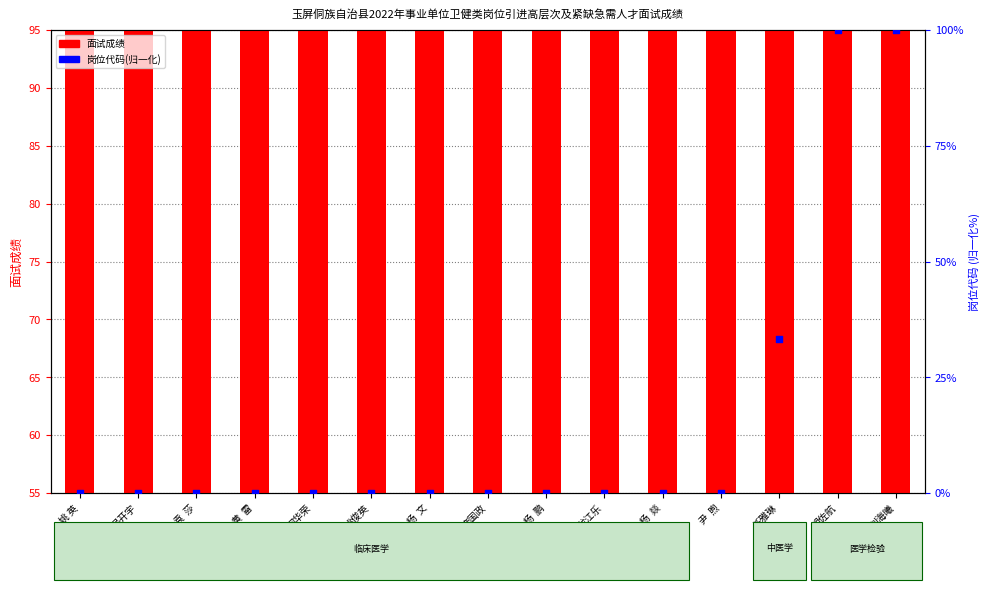

Which series reaches the minimum Y coordinate?

岗位代码(归一化)